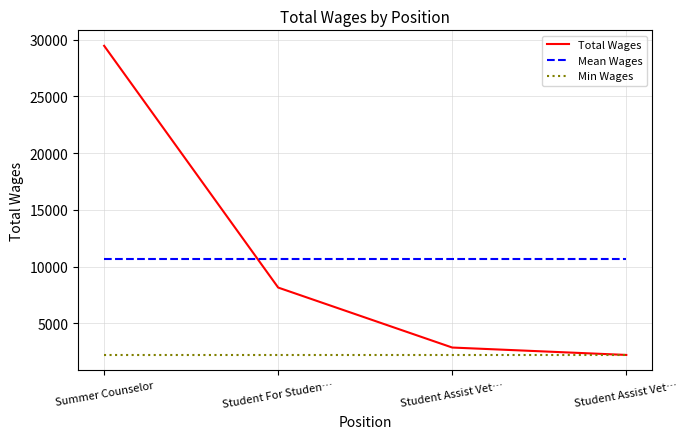

True or false: Total Wages has a value of 29461.0 at Summer Counselor.

True